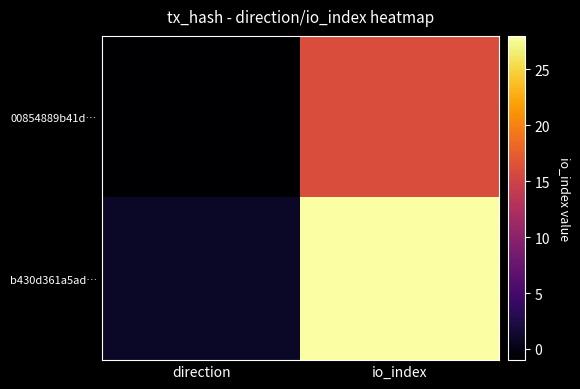

Reading left to right, extract all data points from this chart.

00854889b41d…: direction=-1	io_index=16
b430d361a5ad…: direction=1	io_index=28